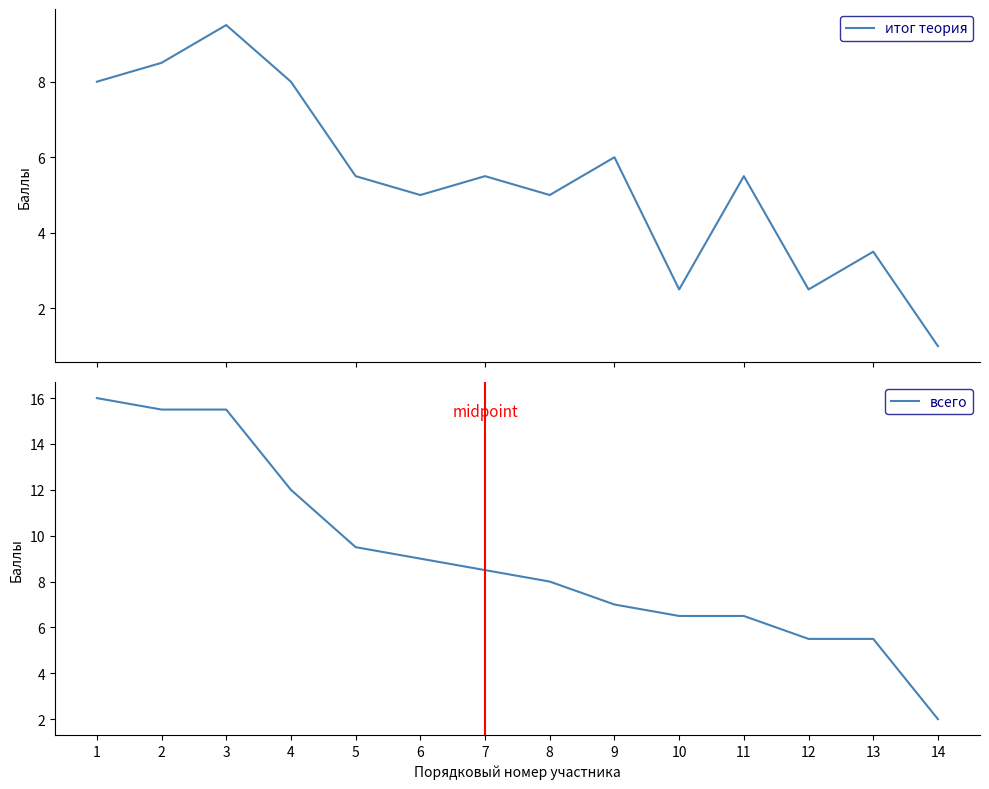

What is the difference between the highest and lowest values at 14?

1.0